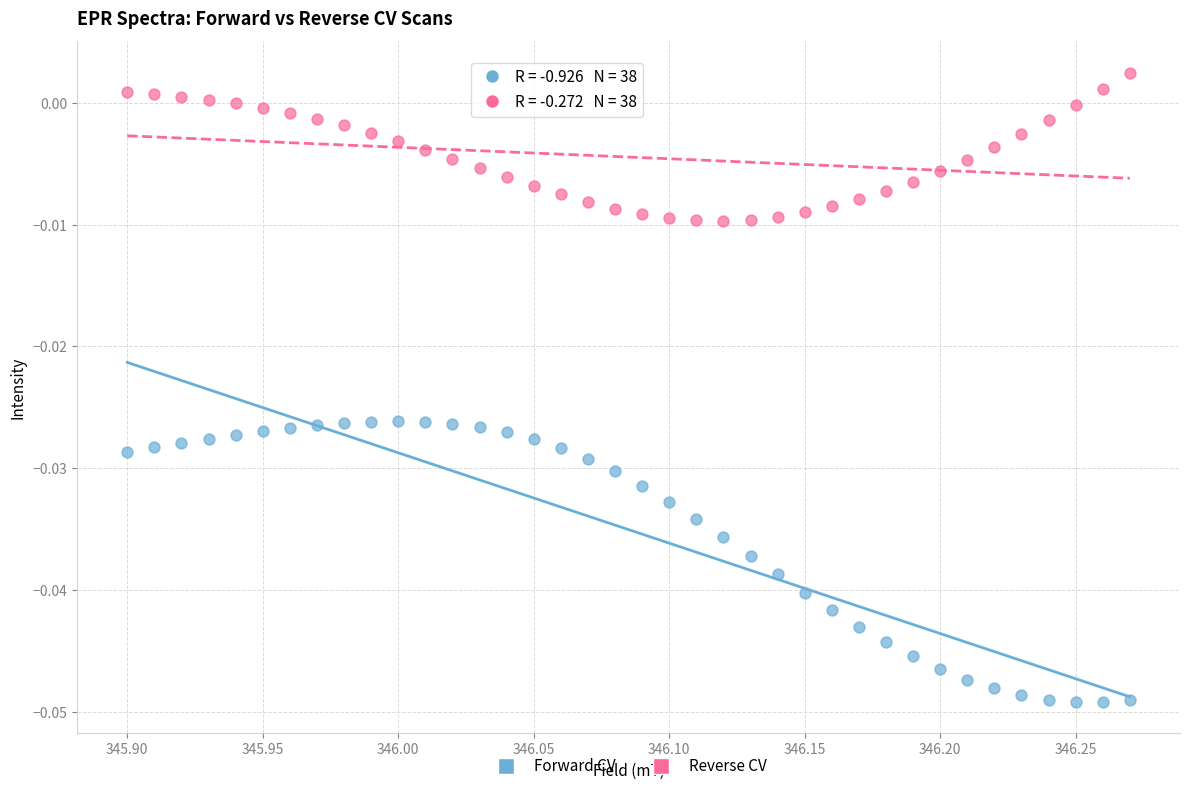

Across all data points, what is the range of X values (max minus min)?

0.4